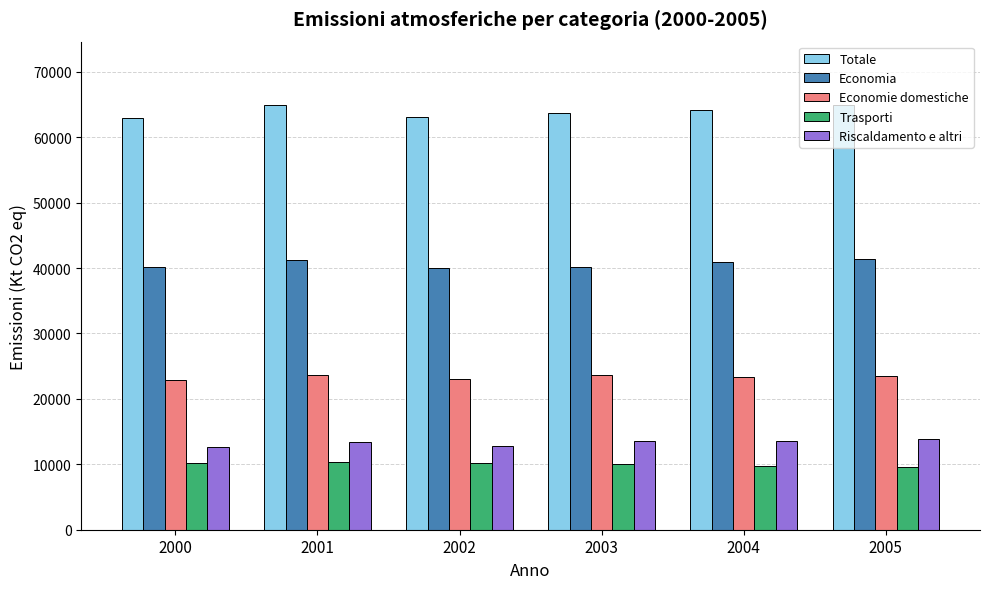

How many categories are shown in the chart?

6